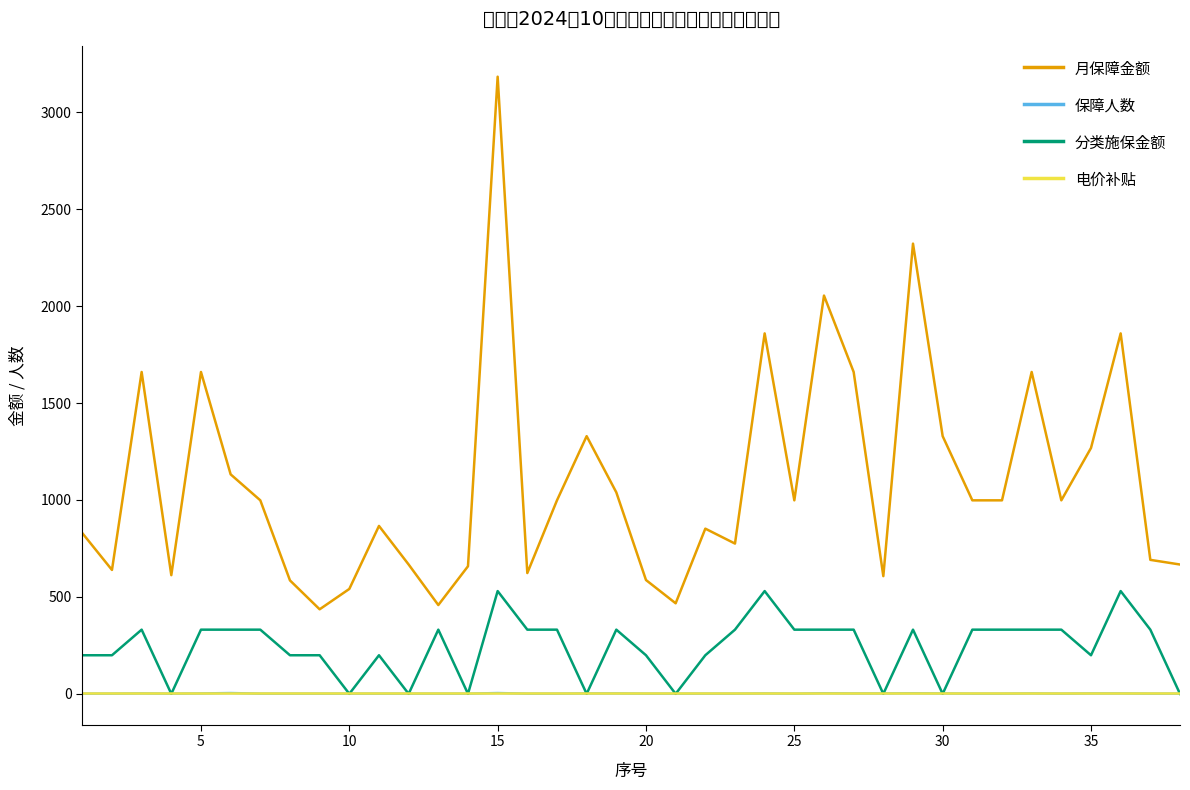

True or false: 月保障金额 and 保障人数 cross at least once.

False